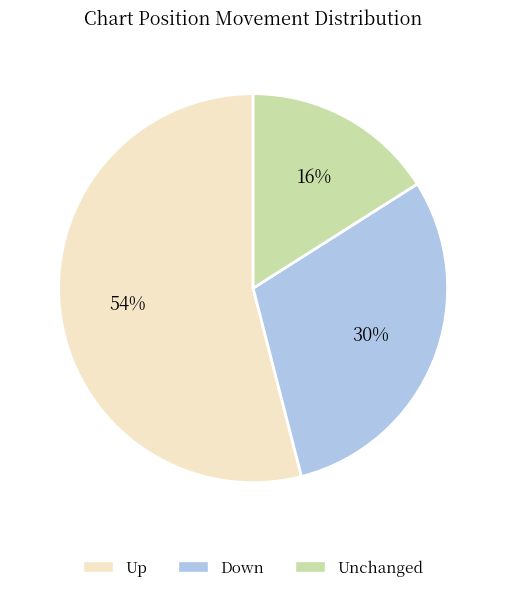

To the nearest percent, what is the average slice percentage?

33%